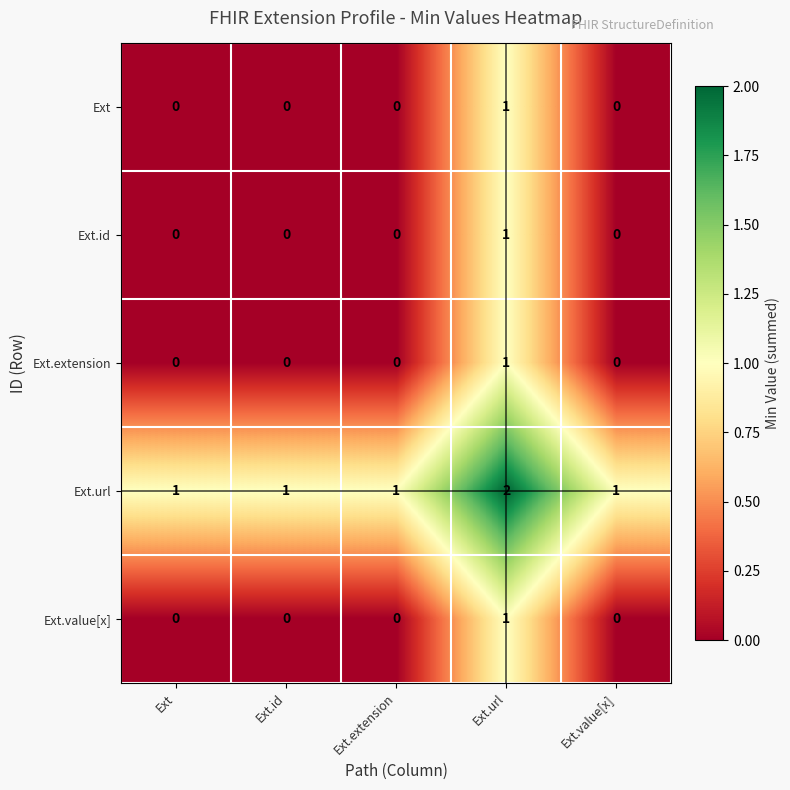

Which label corresponds to the largest value in the chart?

Ext.url